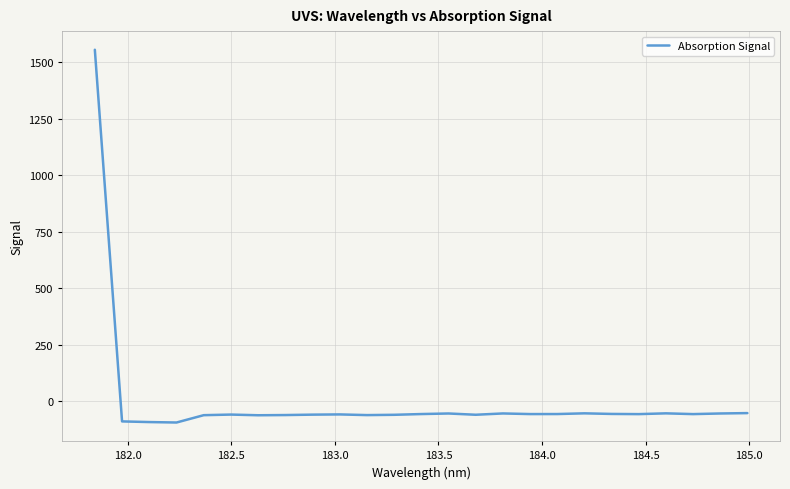

What is the minimum value shown in the chart?

-93.6